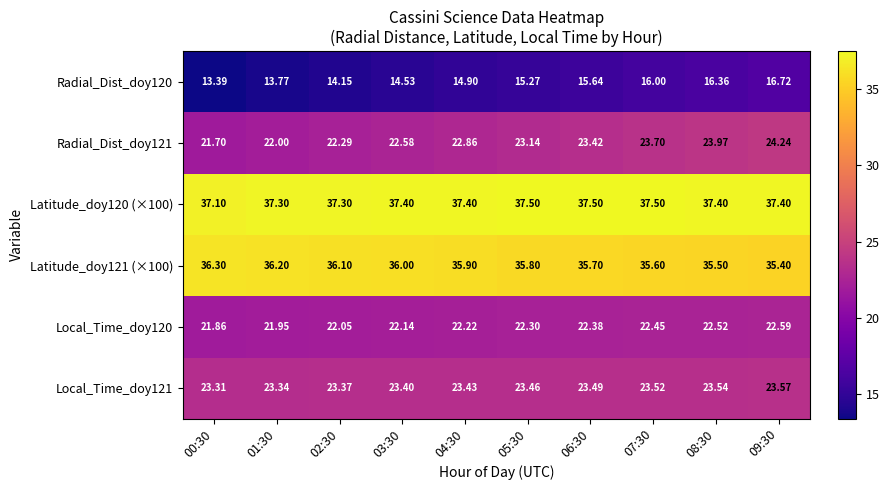

Between 05:30 and 03:30, which is larger?

05:30